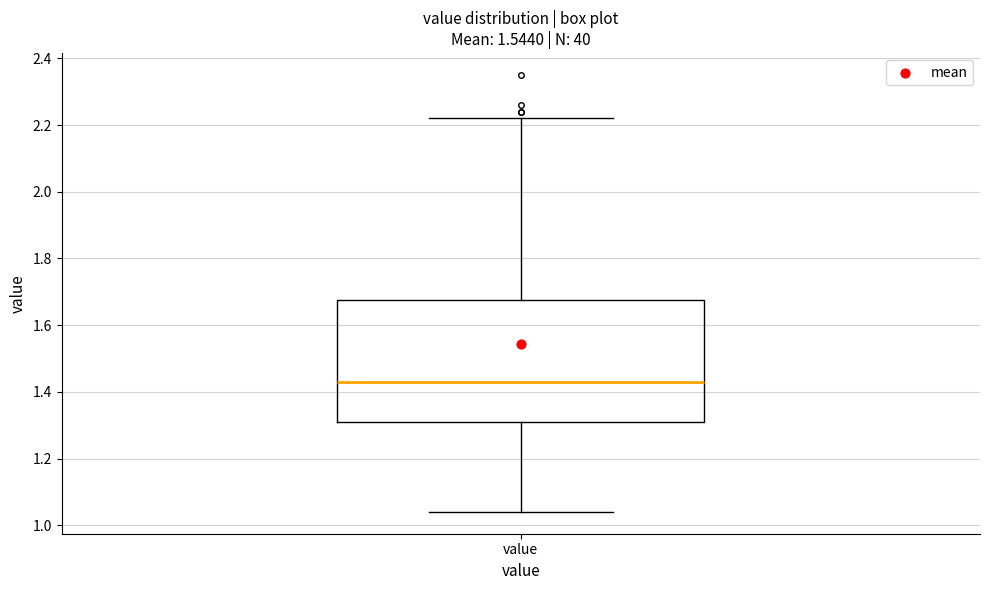

Read this box plot against the y-axis: the position of the median line, the range covered by the box, and the ends of both whiskers. The values are not printed on the chart, so give them approximately, as read against the axis.

median 1.44, box 1.32 to 1.68, whiskers 1.04 to 2.22